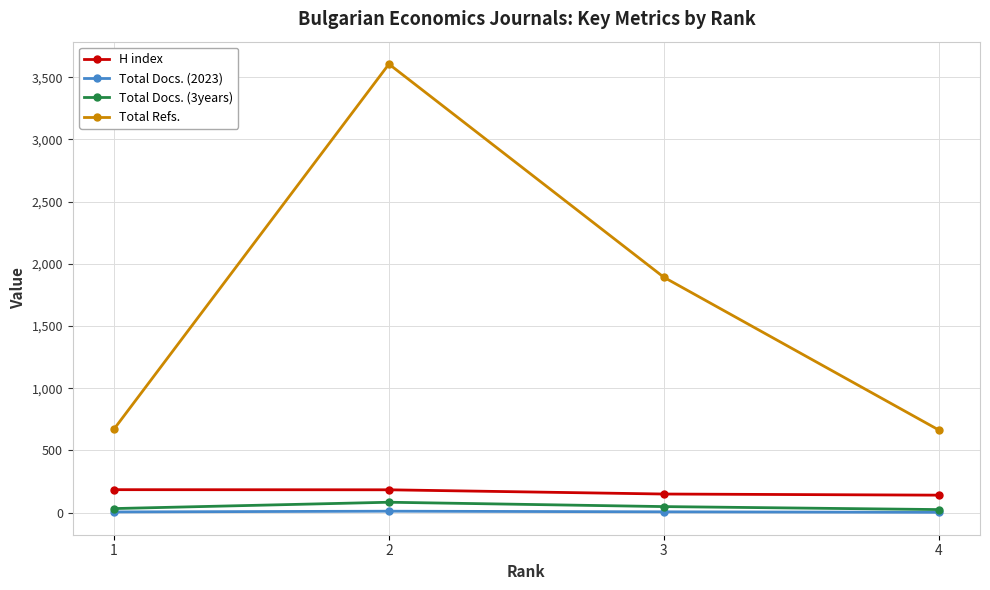

What is the sum of all Total Refs. values?

6833